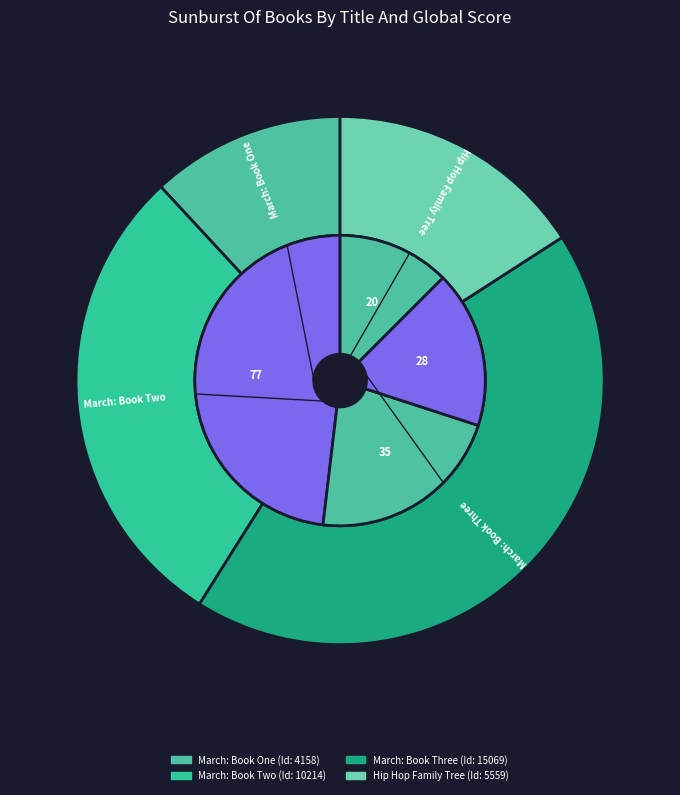

To the nearest percent, what is the average slice percentage?

25%